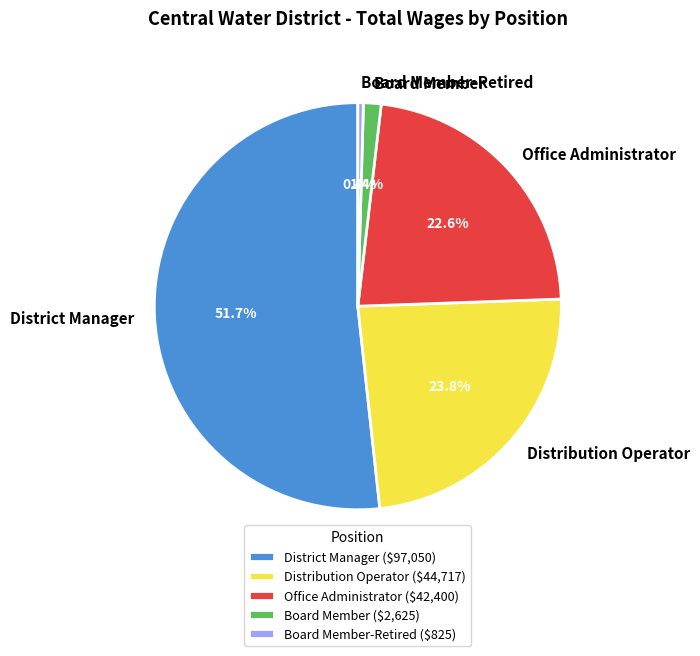

Between Board Member and Board Member-Retired, which is larger?

Board Member